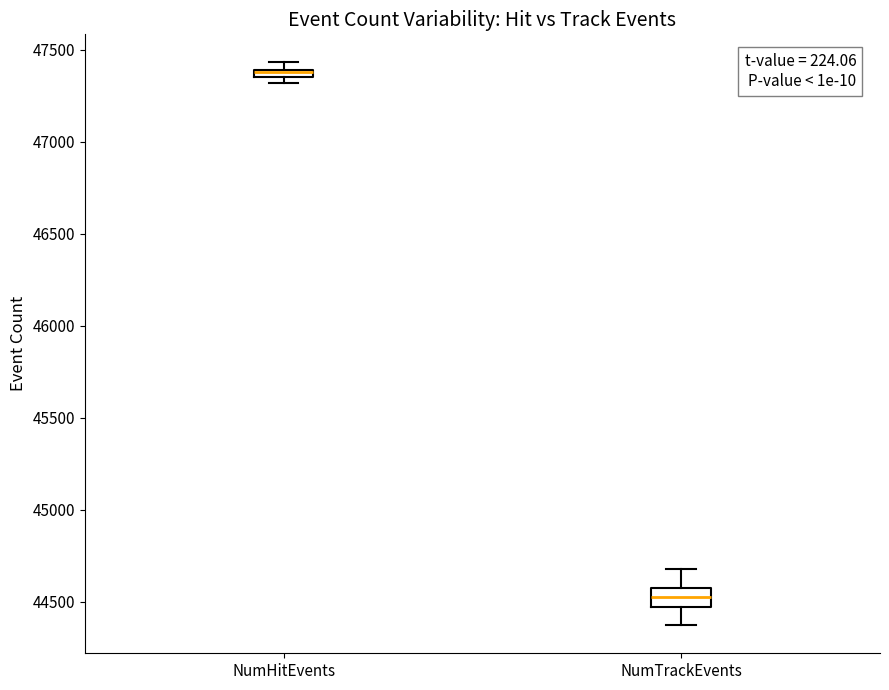

Where is the lower edge of the box for NumTrackEvents on the y-axis? The values are not printed on the chart, so give them approximately, as read against the axis.

44450